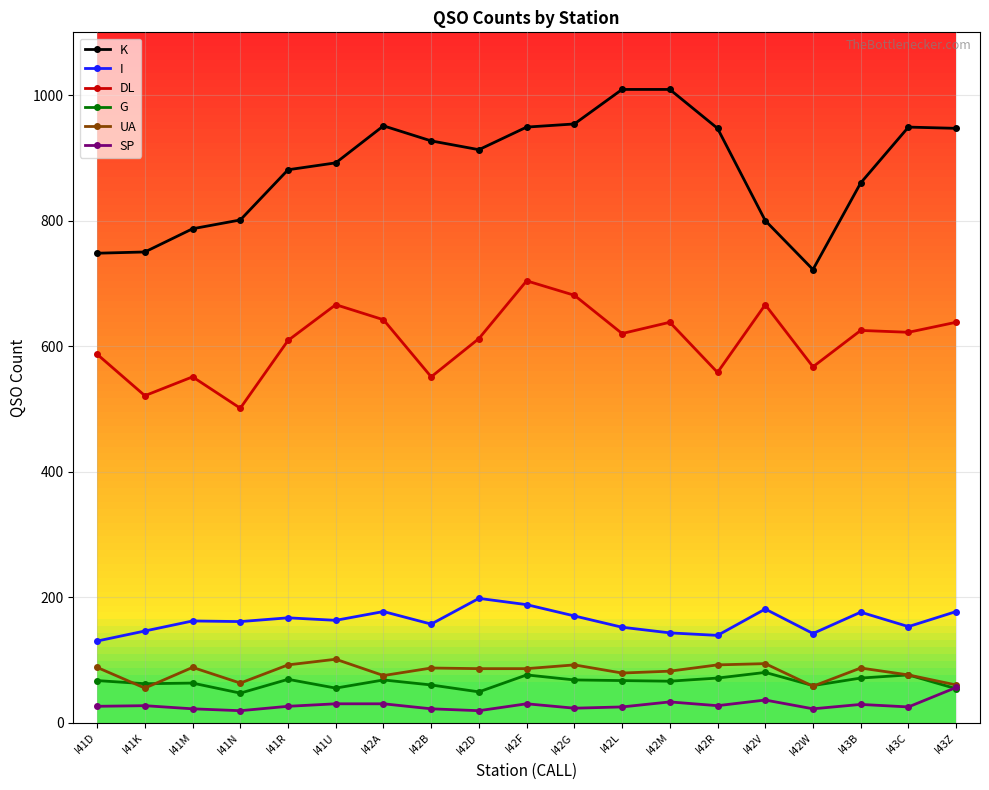

What is the highest value of the G series?

80